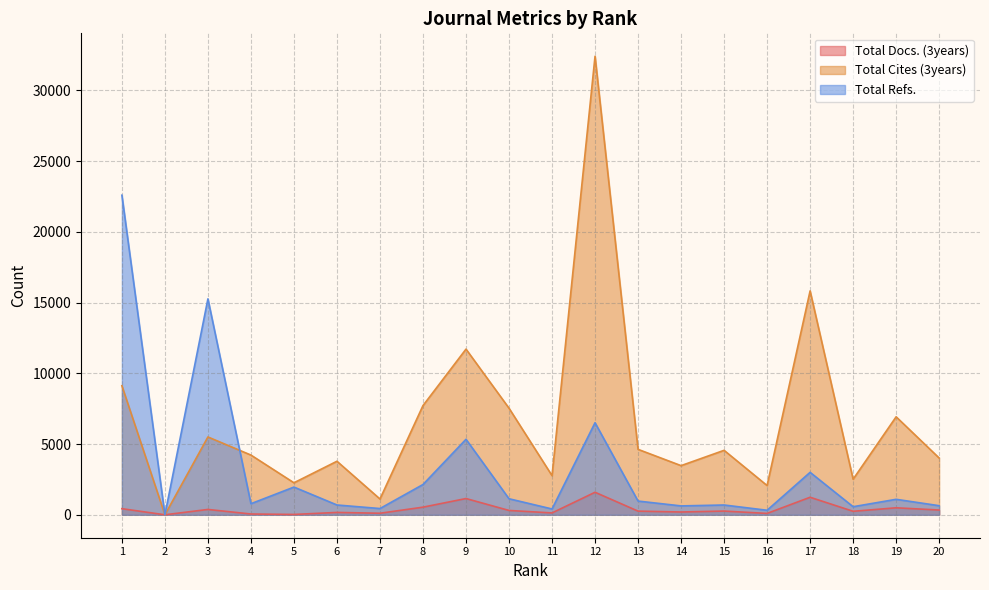

True or false: Total Refs. has a value of 628 at 14.

True